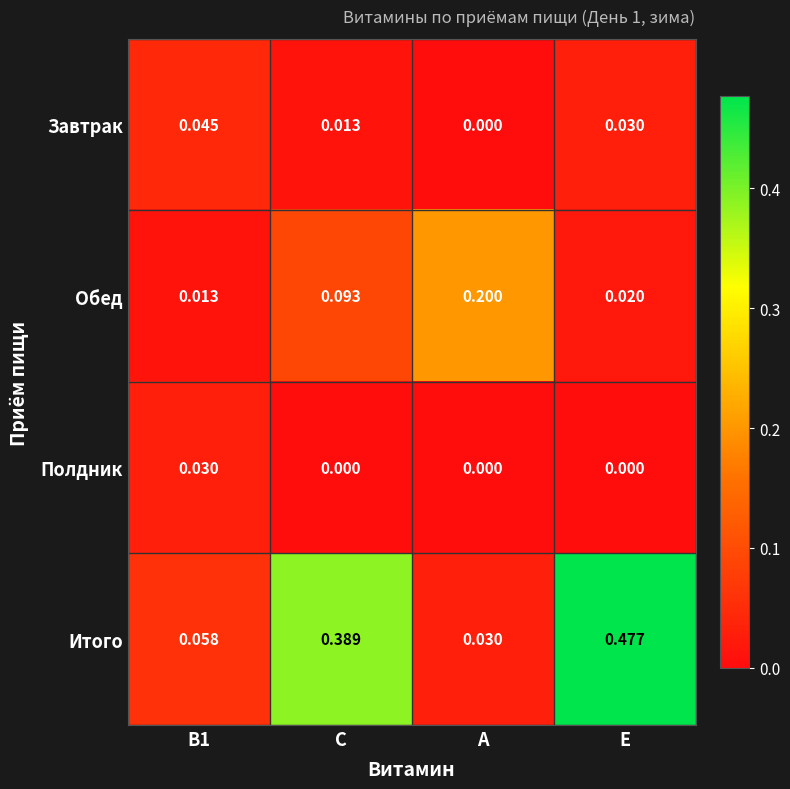

Which series changed the most between C and A?

Итого